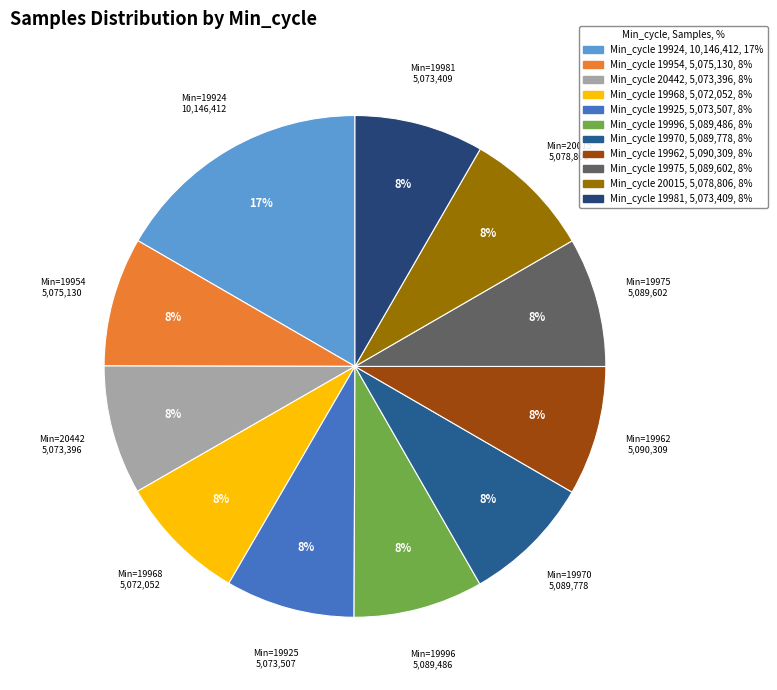

How many segments does this pie chart have?

11